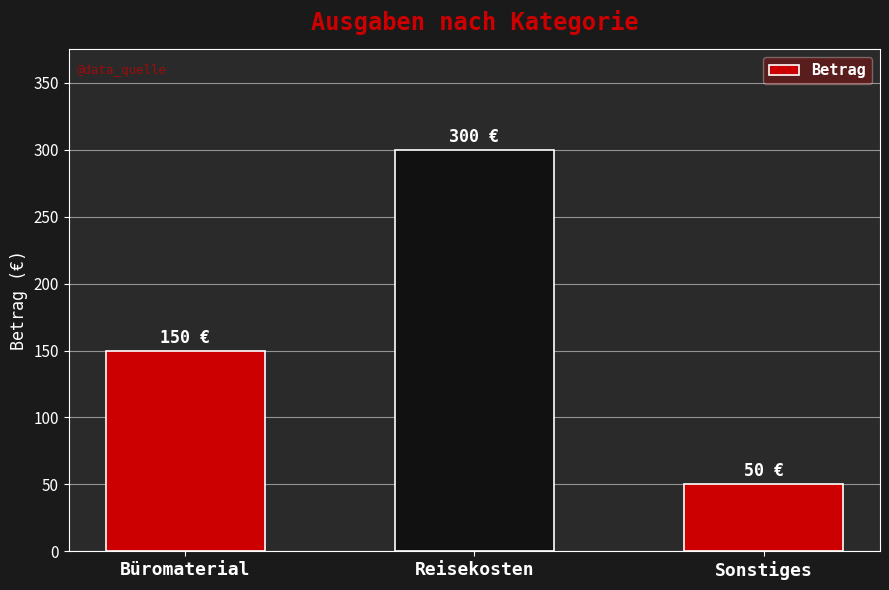

The chart shows a value of 150 at Büromaterial. True or false?

True